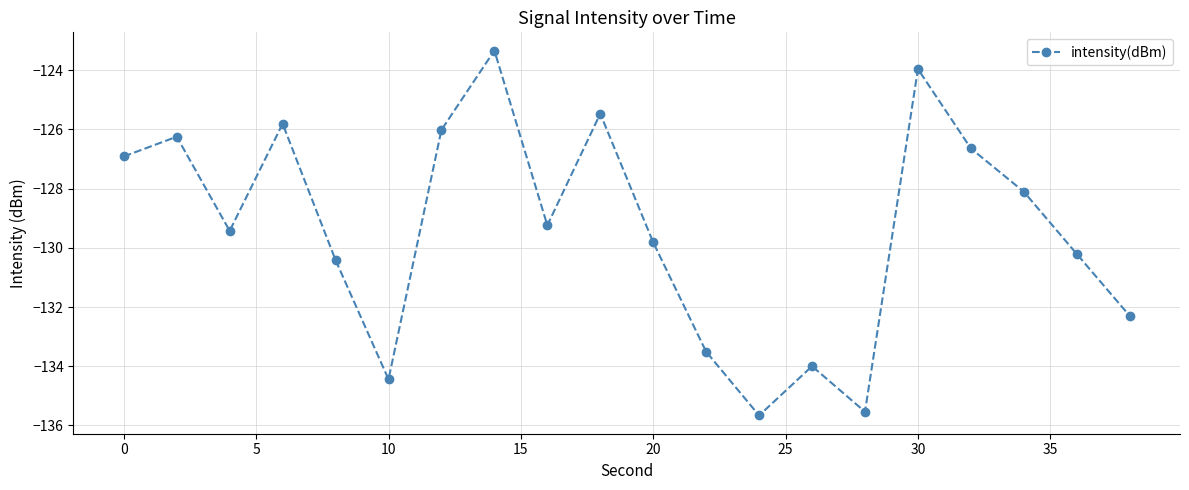

How many values are below -129?

11